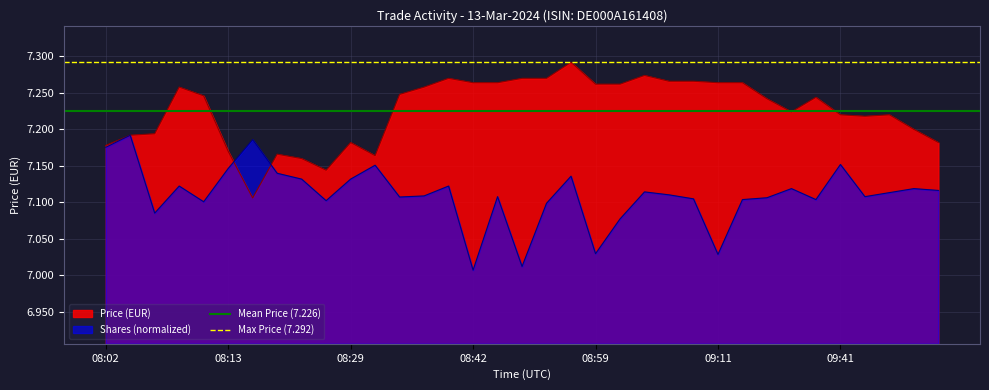

Read the Max Price (7.292) value at 08:02.

7.3